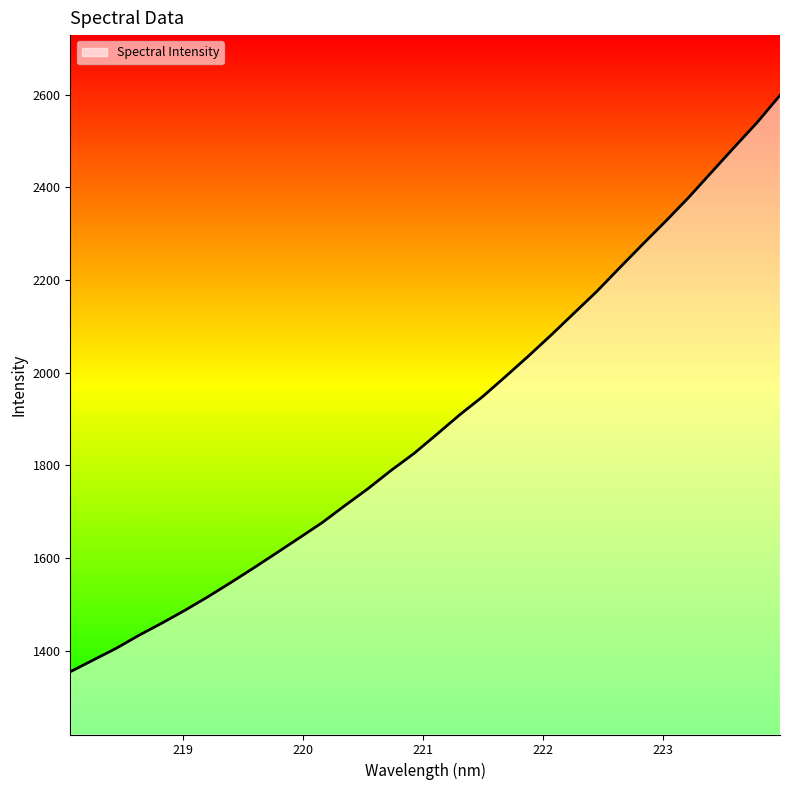

What is the greatest value displayed?

2598.7